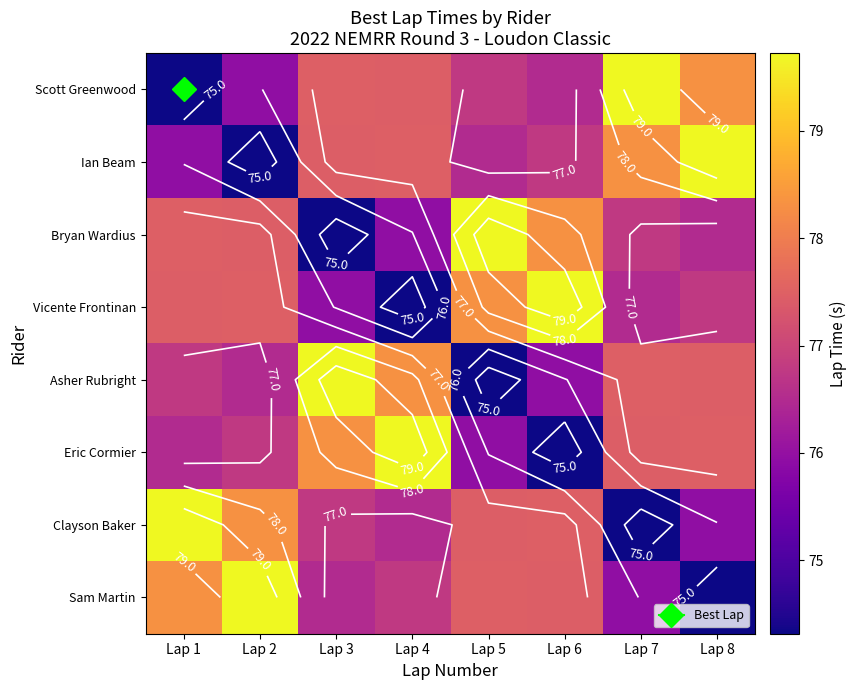

Between Lap 1 and Lap 7, which is larger?

Lap 7